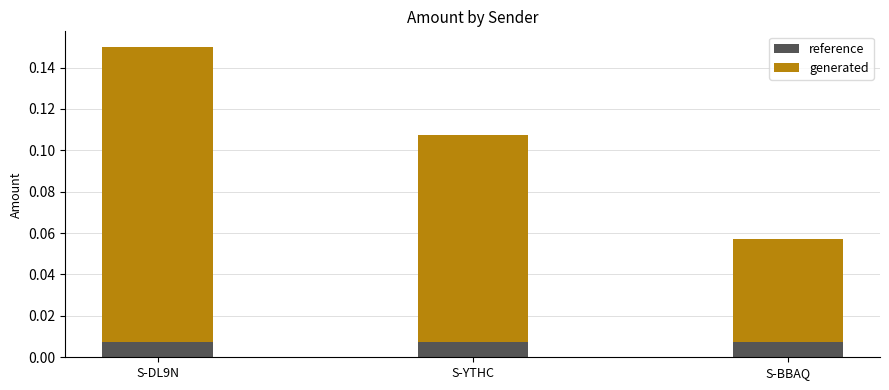

Are the bars grouped side by side (vs. stacked)?

No